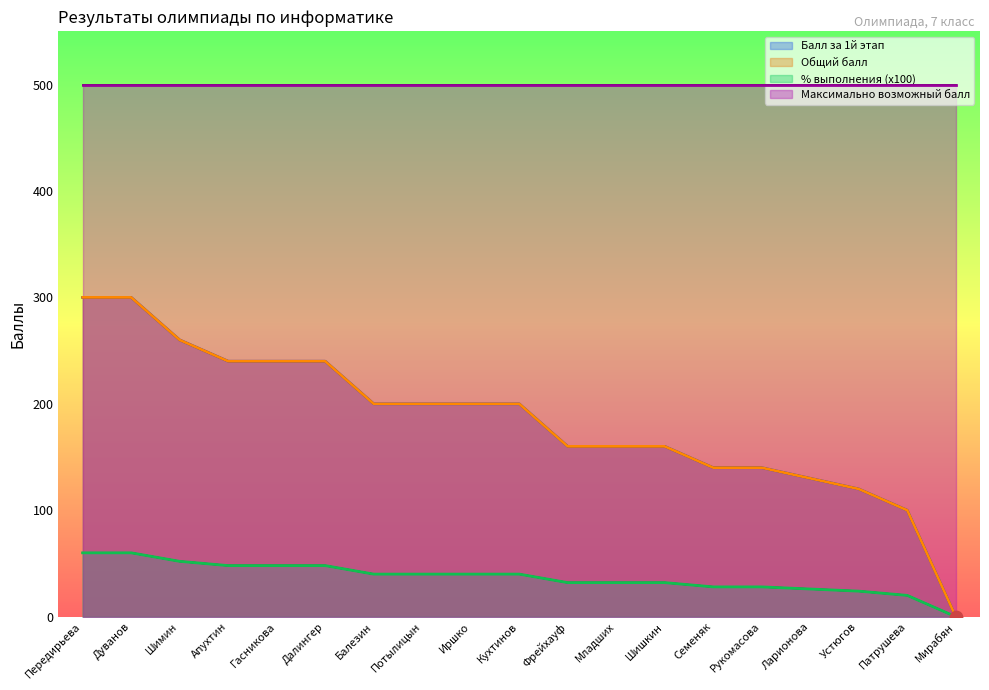

What is the total value across all series at Семеняк?

420